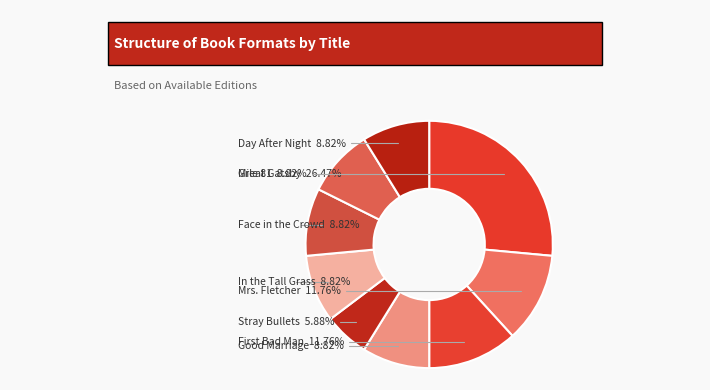

To the nearest percent, what portion does Great Gatsby represent?

26%